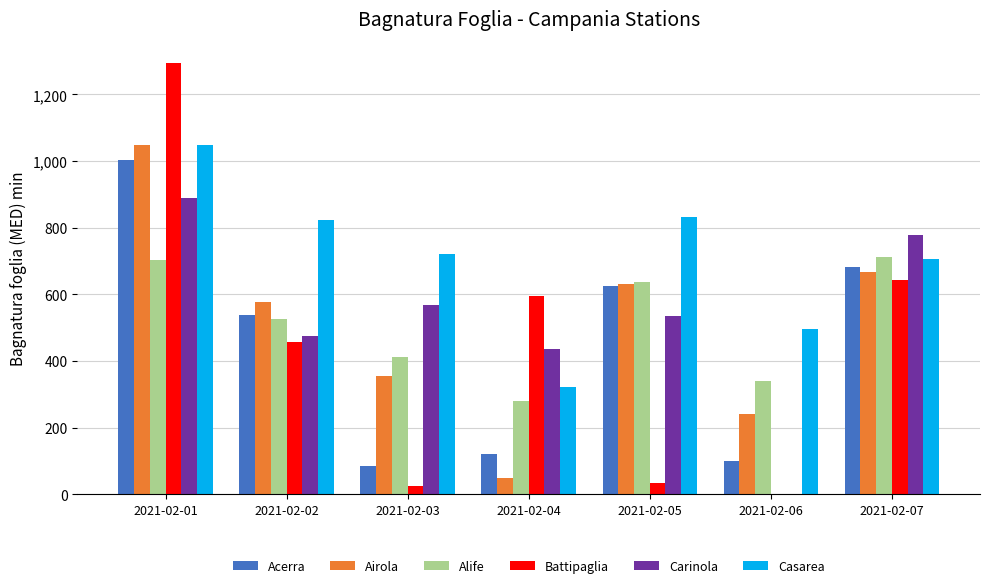

What is the average value of the Casarea series?

706.9